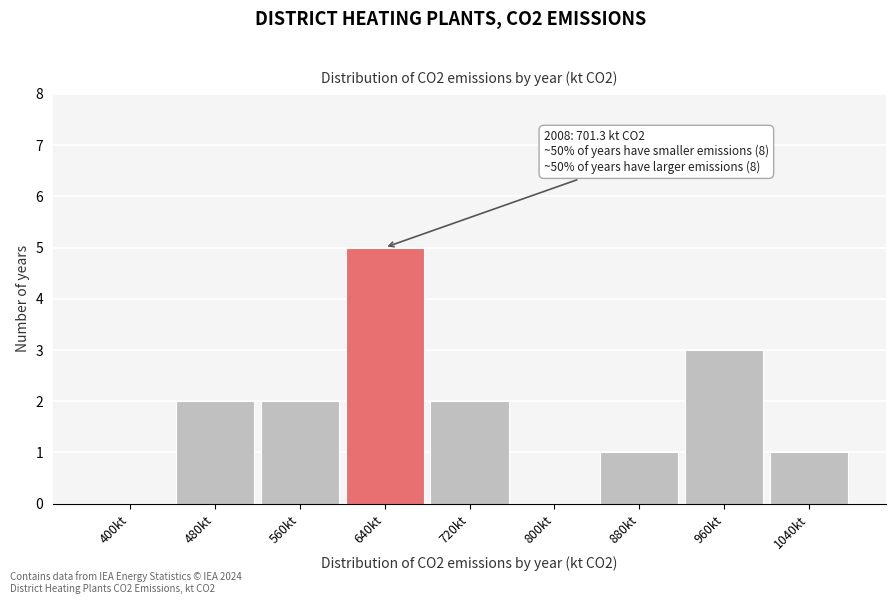

Reading right to left, what are all the values shown in this chart?

1040kt=1	960kt=3	880kt=1	800kt=0	720kt=2	640kt=5	560kt=2	480kt=2	400kt=0